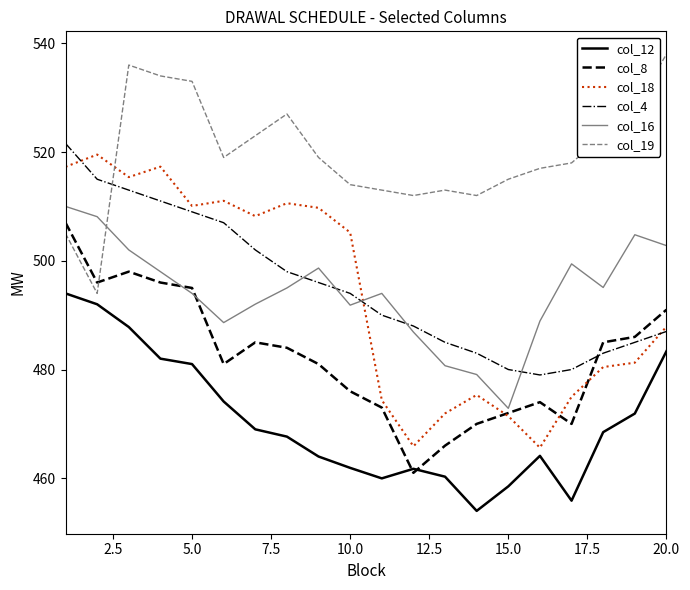

Which series has the largest total across all categories?

col_19